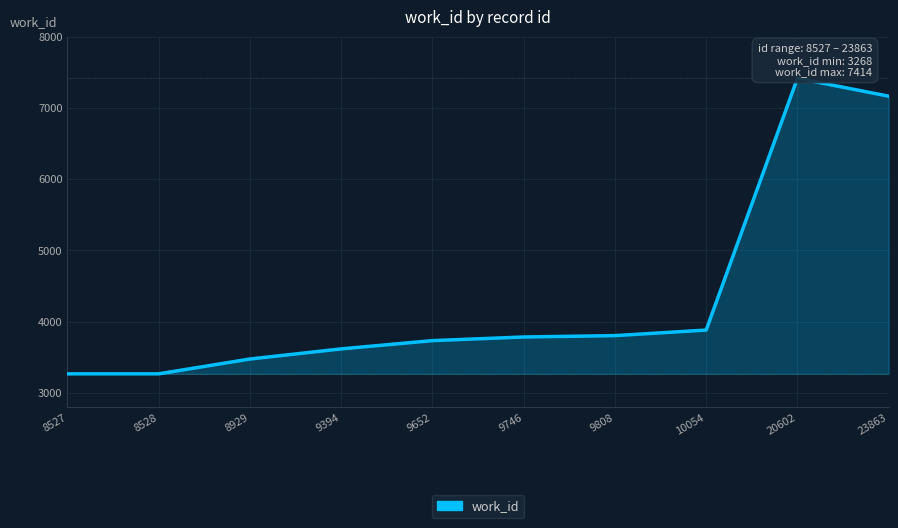

What is the ratio of the value at 9652 to the value at 9808?

1.0